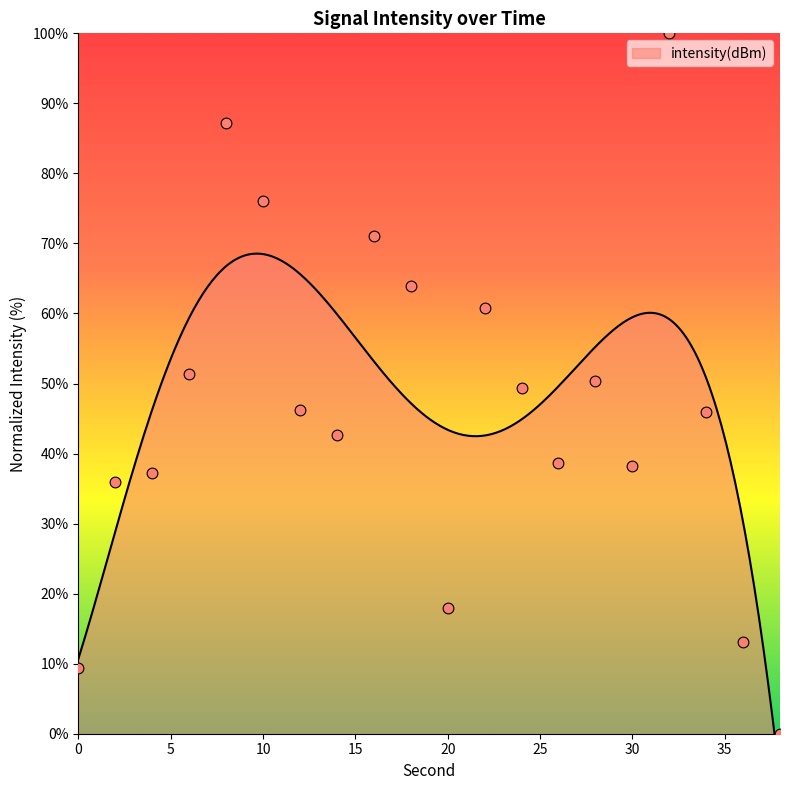

What is the change in value from 0 to 28?

+41.0